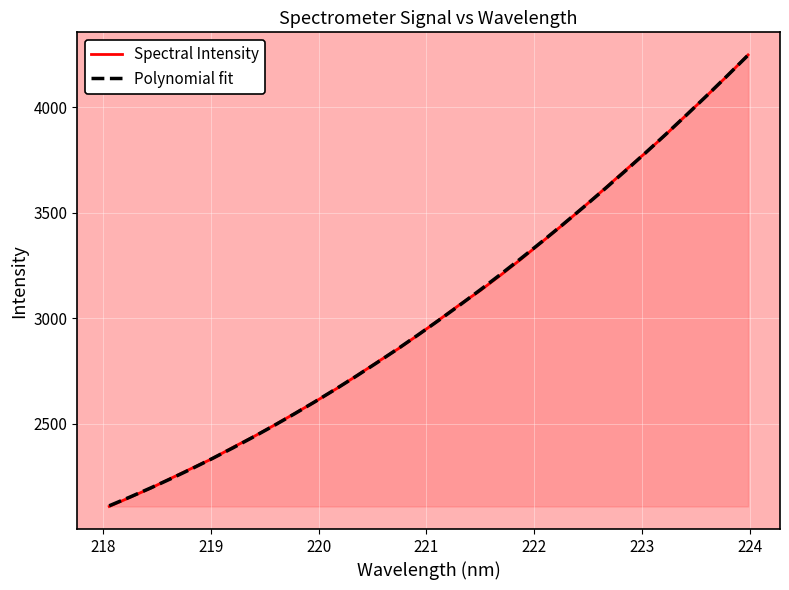

What is the difference between the second highest and second lowest values in the Spectral Intensity series?

1999.7